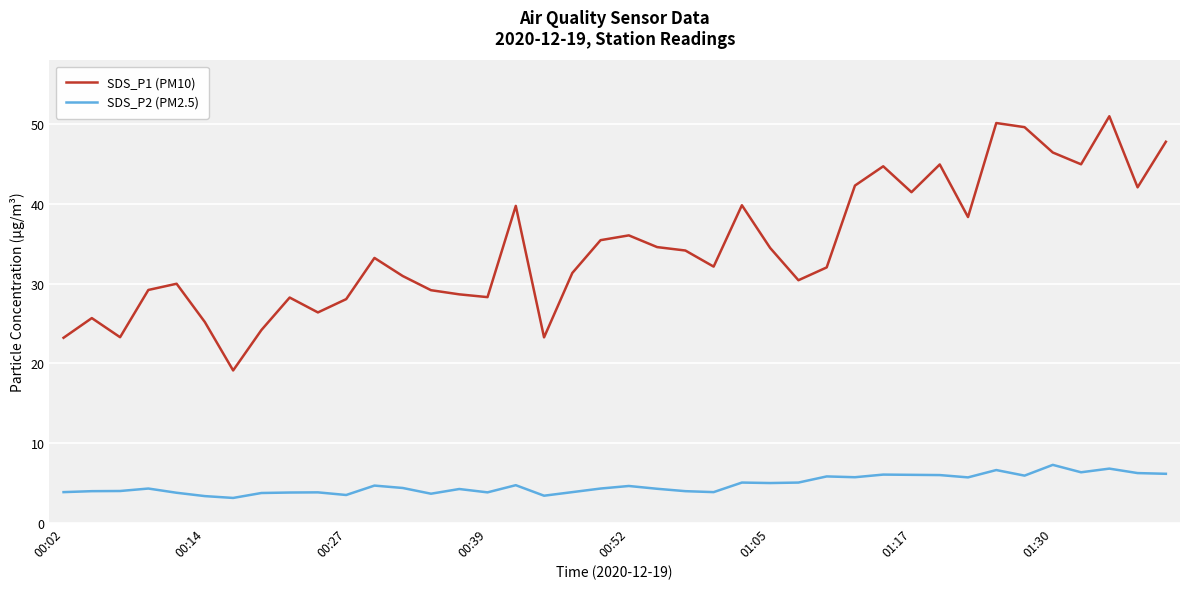

What is the maximum value shown in the chart?

51.0